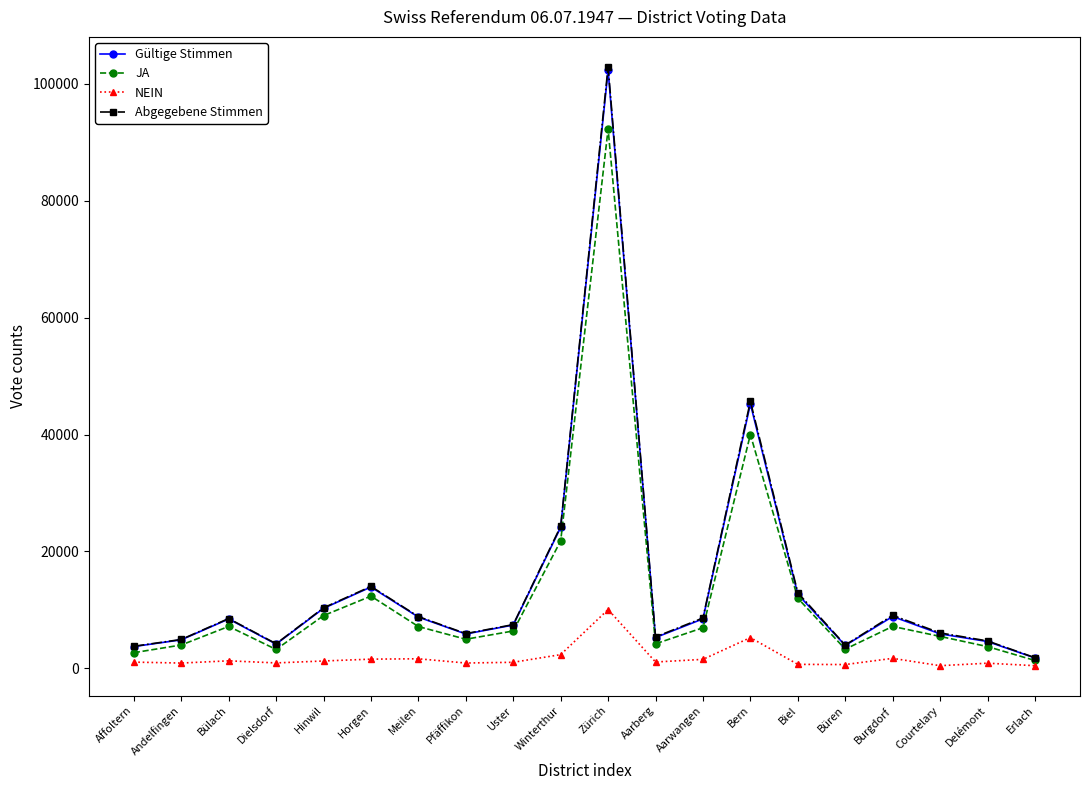

What is the total value across all series at Büren?

11767